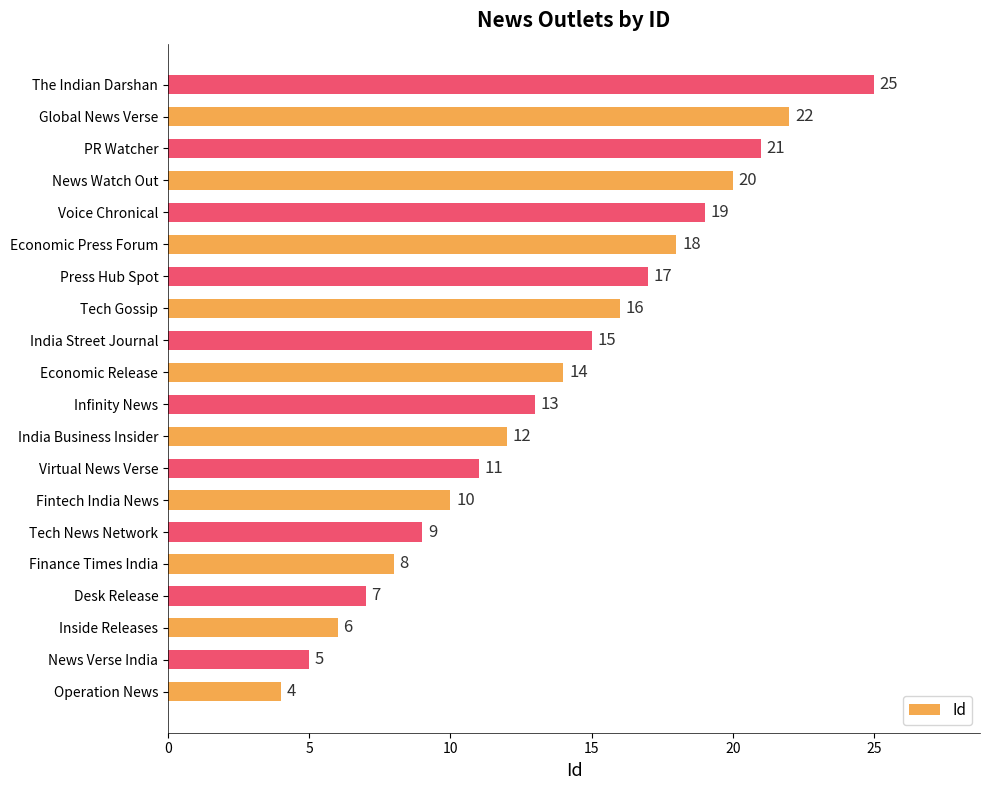

Which label corresponds to the largest value in the chart?

The Indian Darshan